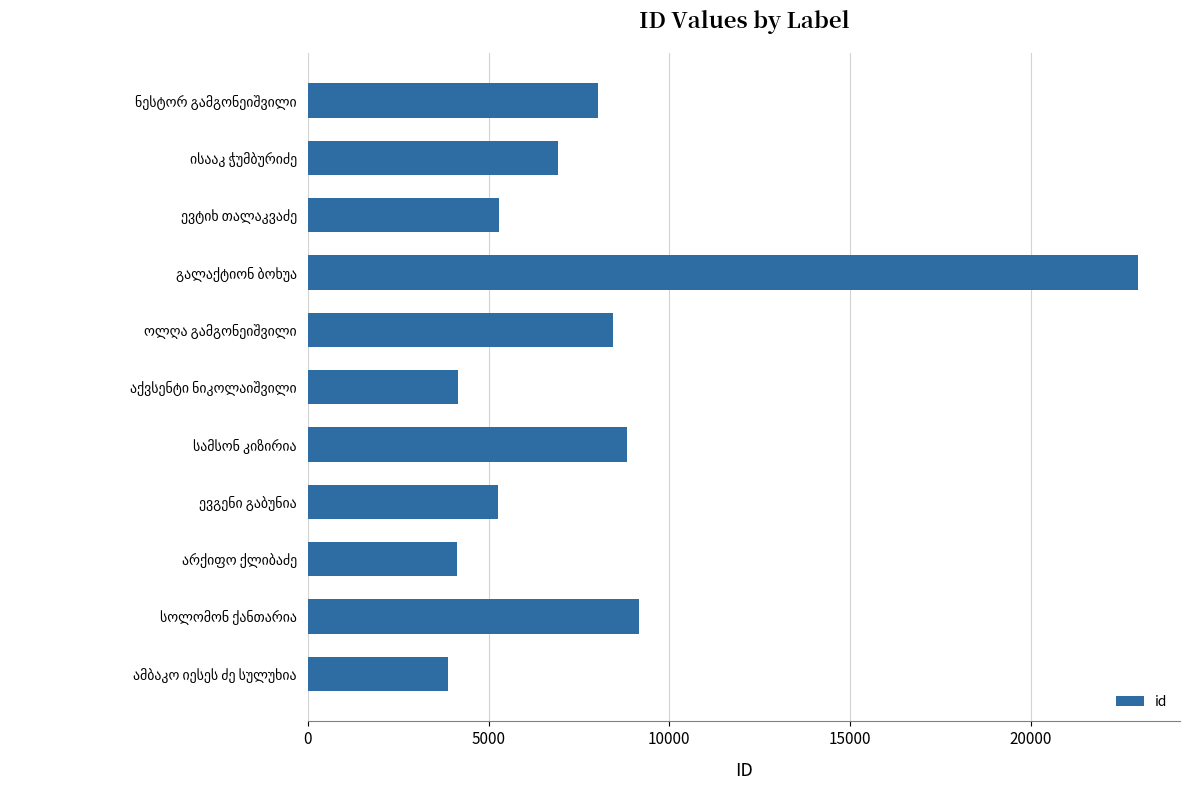

What is the maximum value shown in the chart?

22982